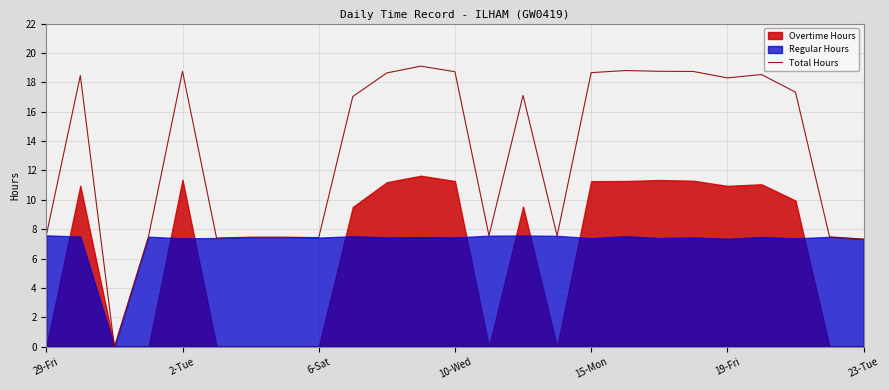

True or false: Total Hours has a value of 8.1 at 15-Mon.

False